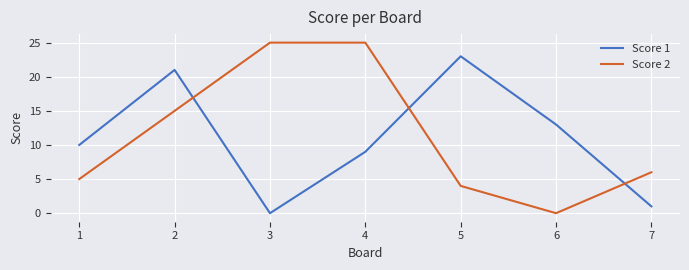

In Score 1, how many points are higher than both neighbors (excluding endpoints)?

2